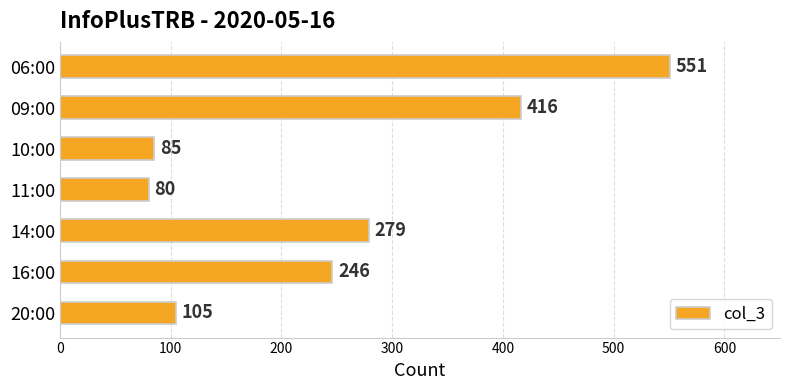

What is the label of the 5th bar from the top?

14:00